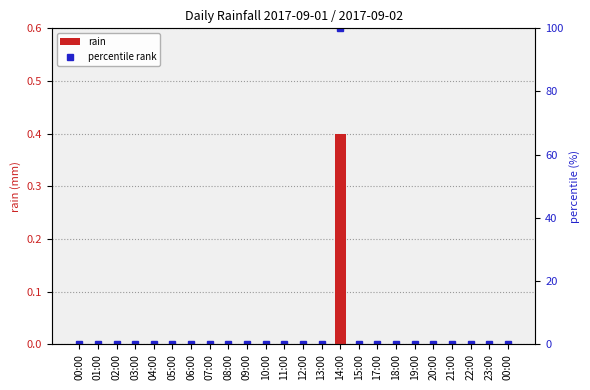

How many categories are shown in the chart?

24